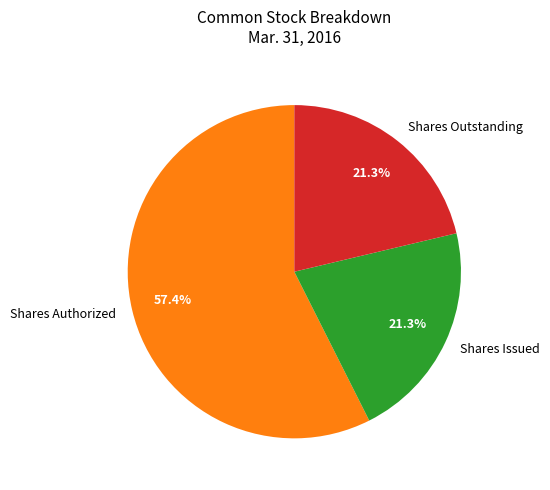

To the nearest percent, what is the average slice percentage?

33%